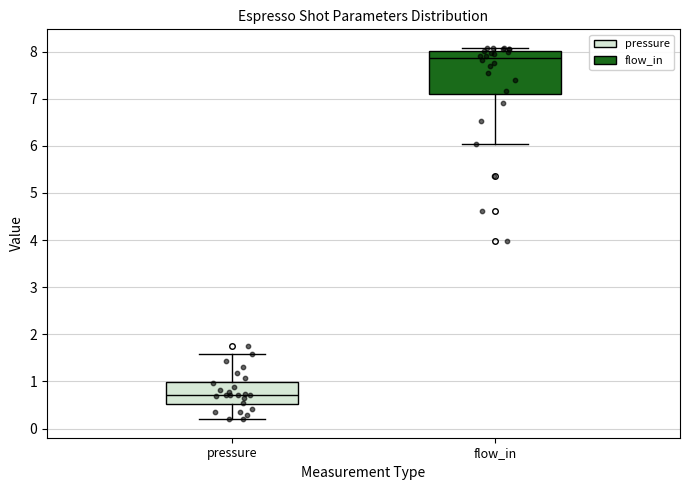

Comparing the boxes themselves (not the whiskers), which one is the tallest?

flow_in